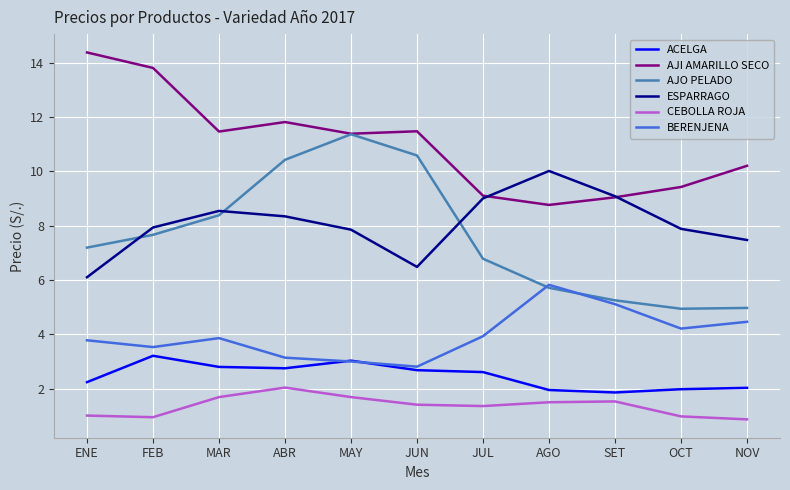

What is the approximate value of BERENJENA at MAY?

3.0